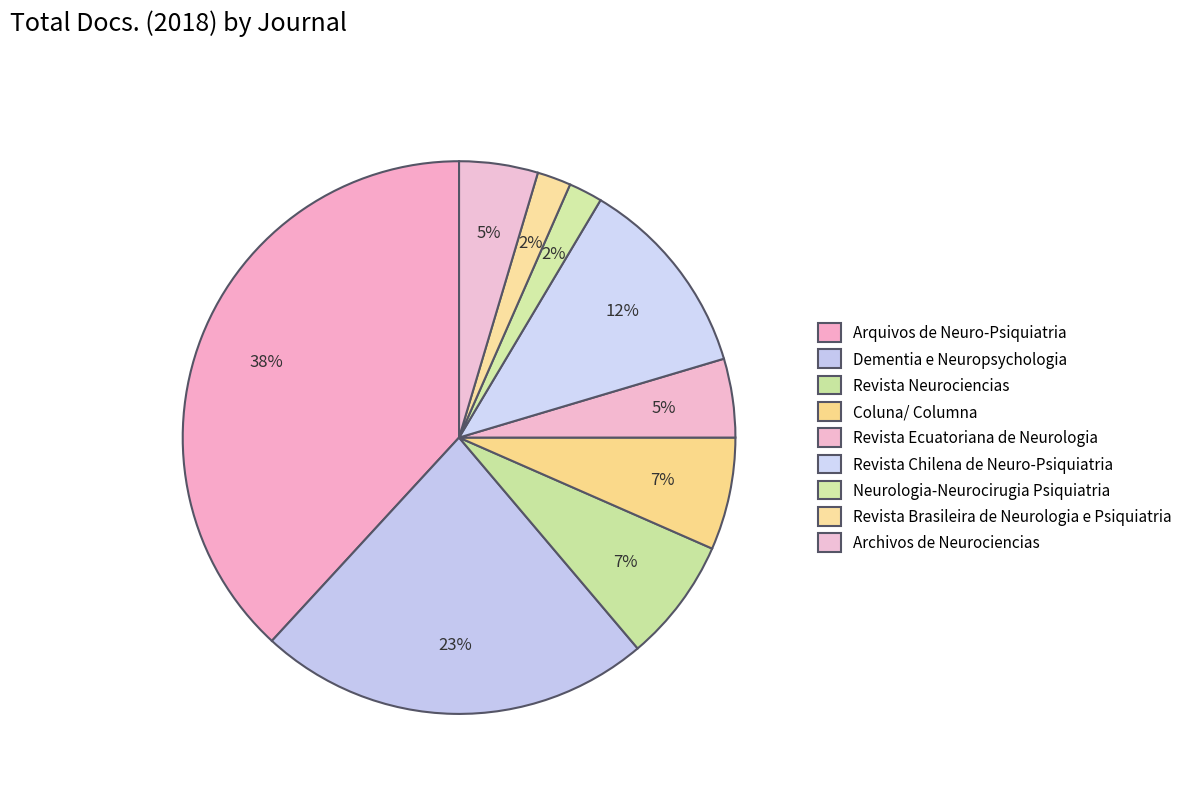

How many slices are in this pie chart?

9